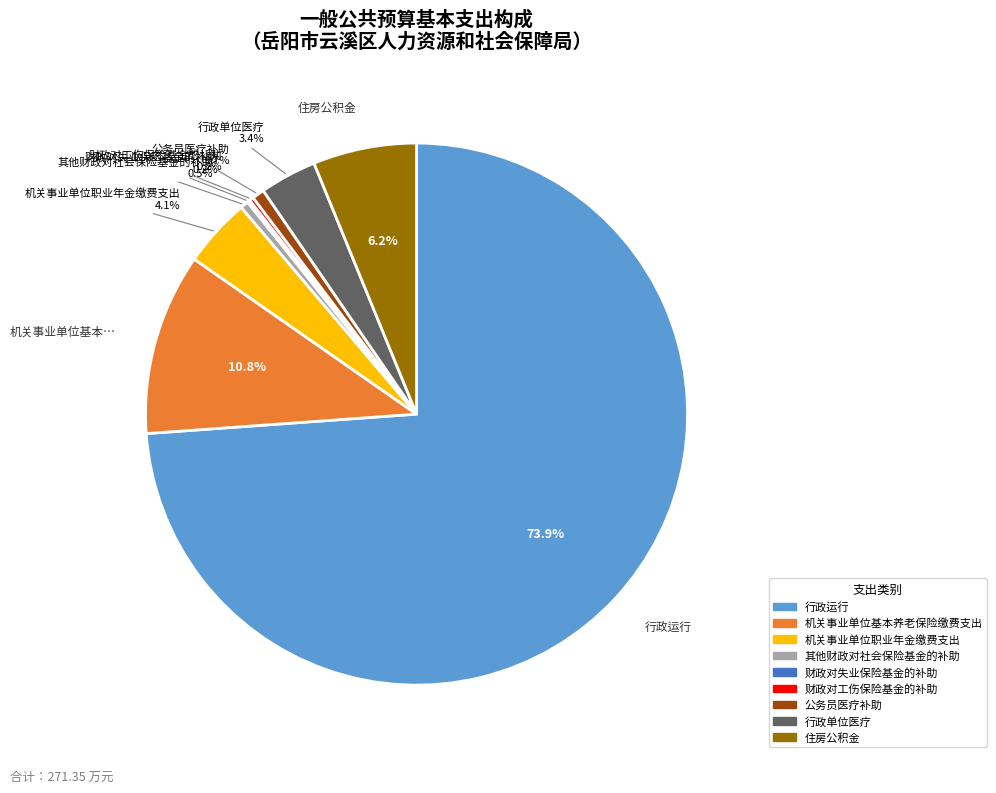

Is there any slice that represents more than half of the pie?

Yes